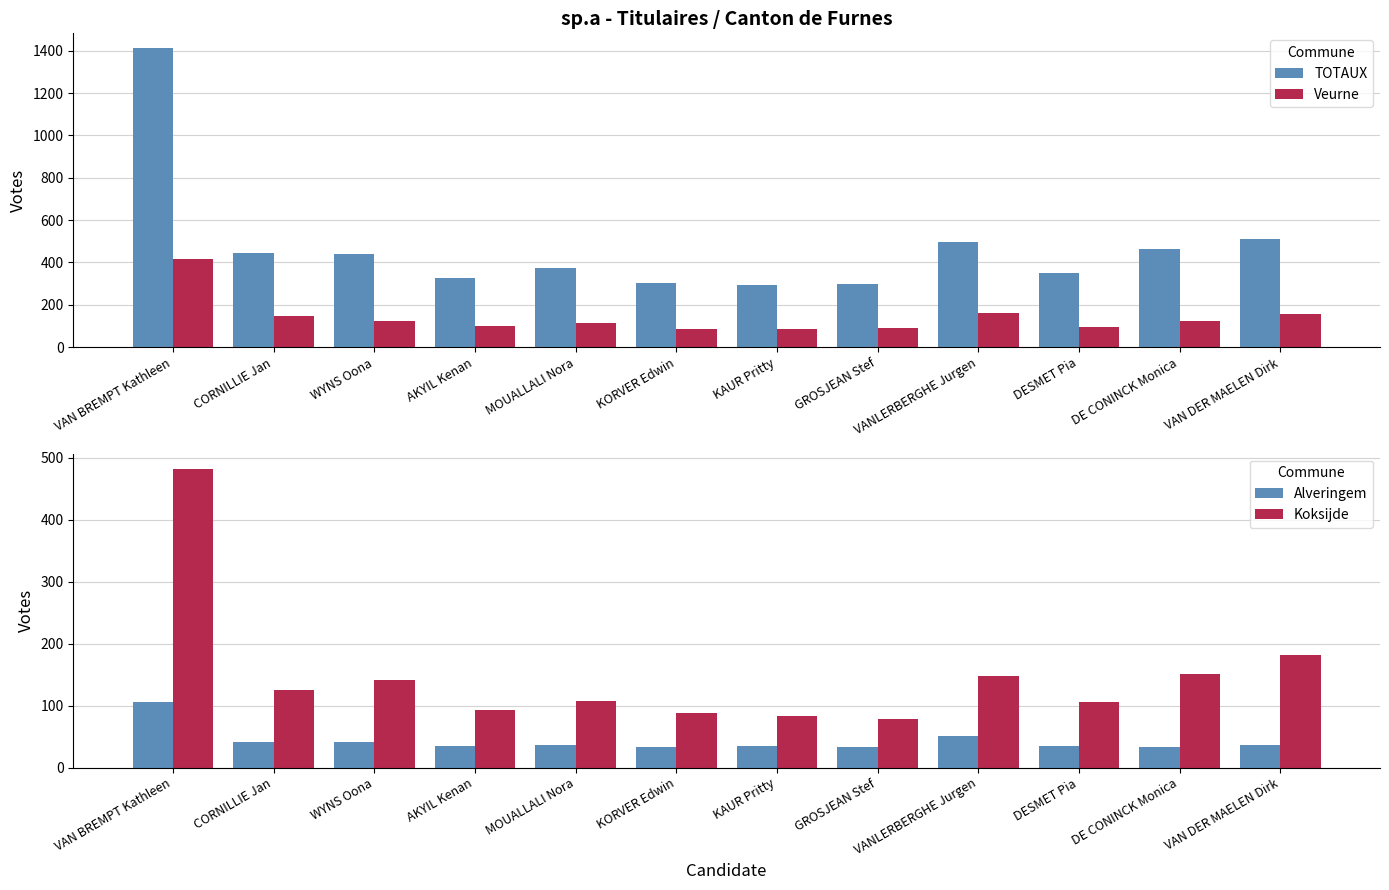

Reading left to right, transcribe all the data shown in this chart.

TOTAUX: VAN BREMPT Kathleen=1412	CORNILLIE Jan=443	WYNS Oona=441	AKYIL Kenan=326	MOUALLALI Nora=375	KORVER Edwin=302	KAUR Pritty=294	GROSJEAN Stef=300	VANLERBERGHE Jurgen=496	DESMET Pia=350	DE CONINCK Monica=464	VAN DER MAELEN Dirk=511
Veurne: VAN BREMPT Kathleen=415	CORNILLIE Jan=146	WYNS Oona=123	AKYIL Kenan=98	MOUALLALI Nora=114	KORVER Edwin=85	KAUR Pritty=85	GROSJEAN Stef=90	VANLERBERGHE Jurgen=162	DESMET Pia=97	DE CONINCK Monica=122	VAN DER MAELEN Dirk=155
Alveringem: VAN BREMPT Kathleen=106	CORNILLIE Jan=41	WYNS Oona=41	AKYIL Kenan=35	MOUALLALI Nora=36	KORVER Edwin=33	KAUR Pritty=34	GROSJEAN Stef=33	VANLERBERGHE Jurgen=51	DESMET Pia=35	DE CONINCK Monica=33	VAN DER MAELEN Dirk=36
Koksijde: VAN BREMPT Kathleen=482	CORNILLIE Jan=125	WYNS Oona=141	AKYIL Kenan=92	MOUALLALI Nora=107	KORVER Edwin=88	KAUR Pritty=83	GROSJEAN Stef=78	VANLERBERGHE Jurgen=148	DESMET Pia=106	DE CONINCK Monica=151	VAN DER MAELEN Dirk=181